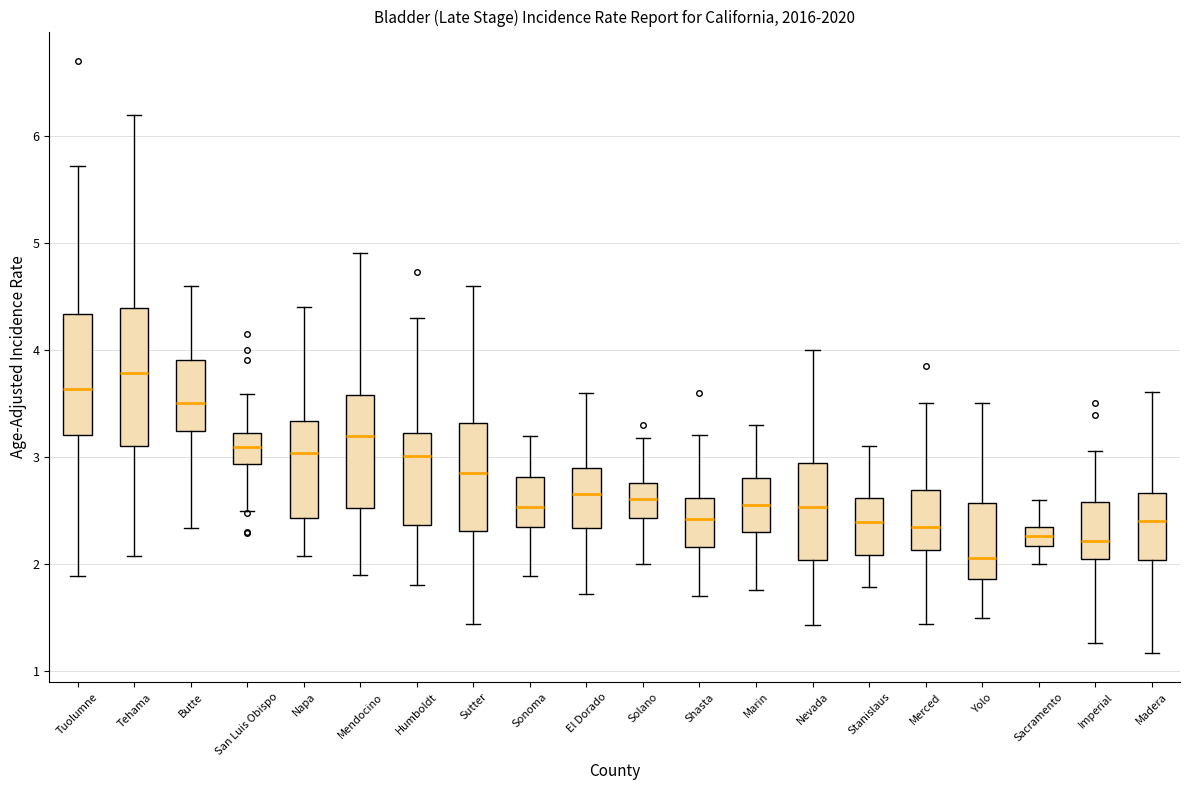

Where is the upper edge of the box for Napa on the y-axis? The values are not printed on the chart, so give them approximately, as read against the axis.

3.3